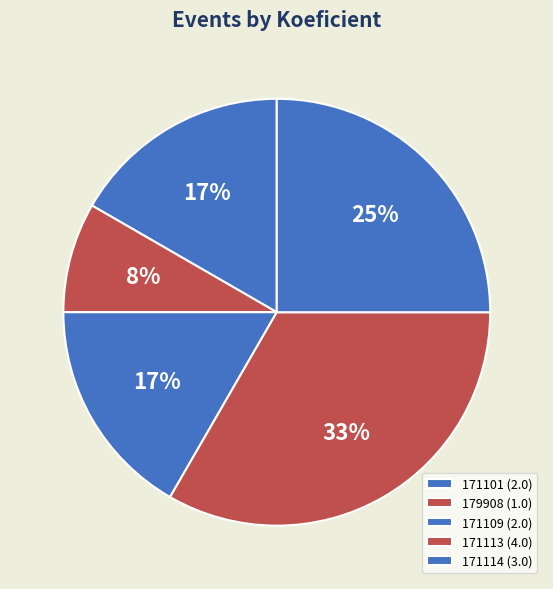

How many segments does this pie chart have?

5